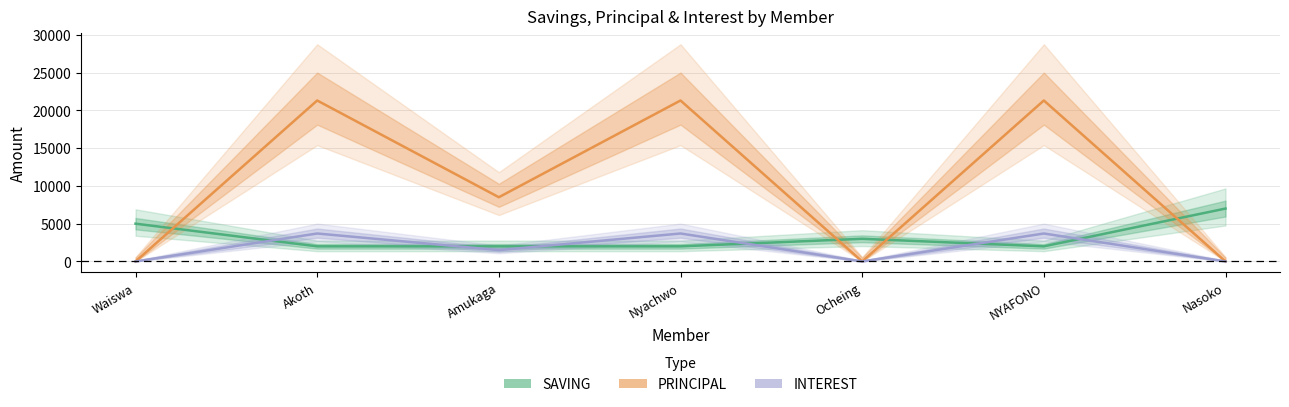

Between which two adjacent categories do INTEREST and SAVING first intersect?

Waiswa and Akoth